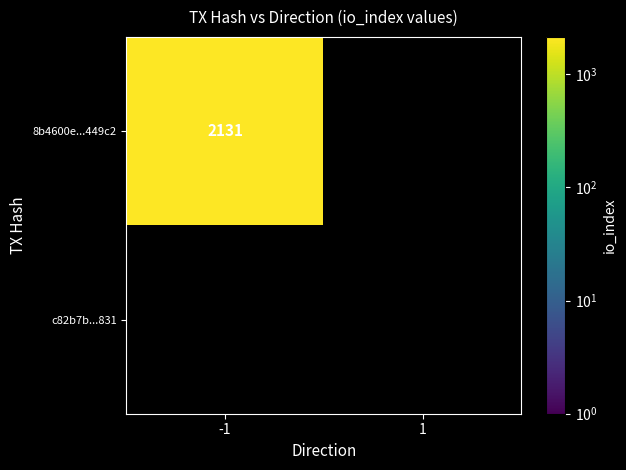

The 8b4600e789eda3b7479b4e4ee9fdac1f89449c2 series shows -1287 at 1. True or false?

False